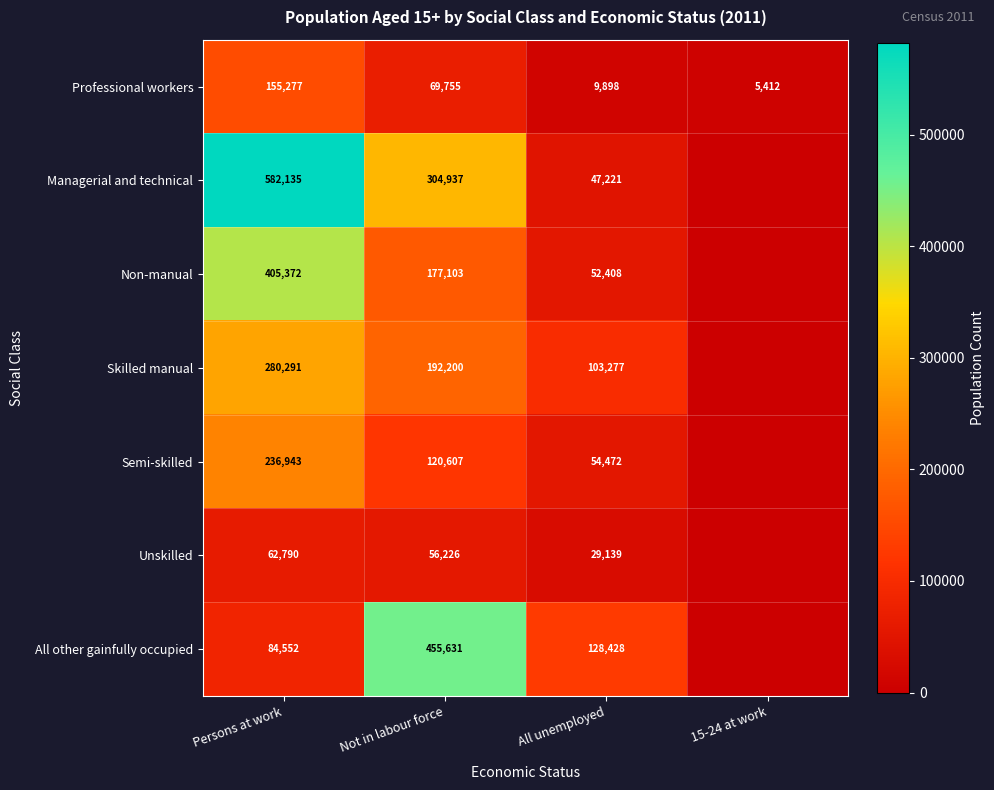

The value of All other gainfully occupied at All unemployed is 128428. True or false?

True